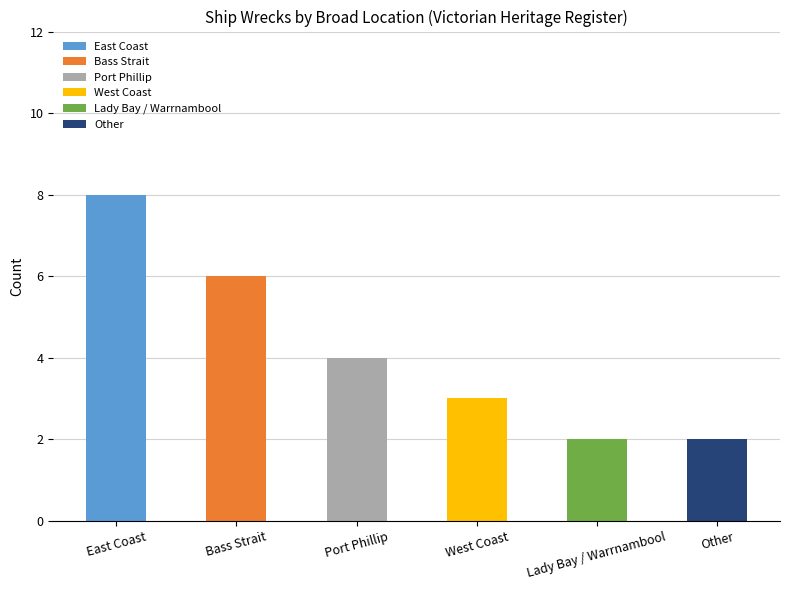

What is the average value?

4